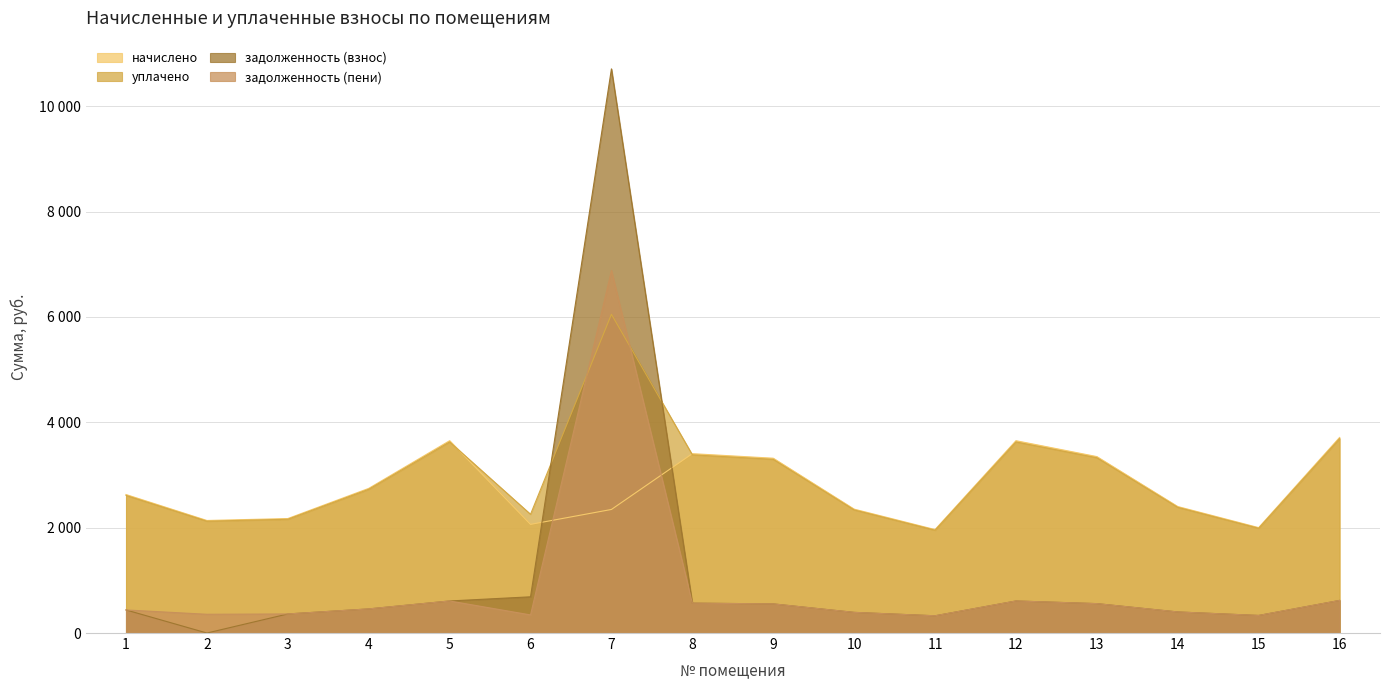

Reading right to left, what are all the values shown in this chart?

начислено: 16=3712.1	15=2000.7	14=2400.8	13=3348.8	12=3650.5	11=1963.7	10=2351.6	9=3318.1	8=3404.3	7=2345.5	6=2062.3	5=3650.5	4=2745.6	3=2173.1	2=2136.1	1=2628.6
уплачено: 16=3688.6	15=1988.0	14=2385.6	13=3327.6	12=3627.4	11=1951.3	10=2336.7	9=3297.0	8=3382.7	7=6050.0	6=2253.8	5=3627.4	4=2728.2	3=2159.3	2=2122.6	1=2611.9
задолженность (взнос): 16=618.7	15=333.4	14=400.1	13=558.1	12=608.4	11=327.3	10=391.9	9=553.0	8=567.4	7=10707.9	6=687.4	5=608.4	4=457.6	3=362.2	2=0.0	1=438.1
задолженность (пени): 16=618.7	15=333.4	14=400.1	13=558.1	12=608.4	11=327.3	10=391.9	9=553.0	8=567.4	7=6880.6	6=343.7	5=608.4	4=457.6	3=362.2	2=356.0	1=438.1